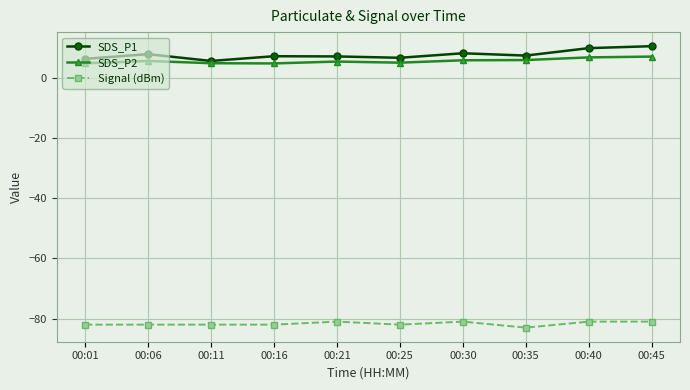

Count the number of data series in this chart.

3